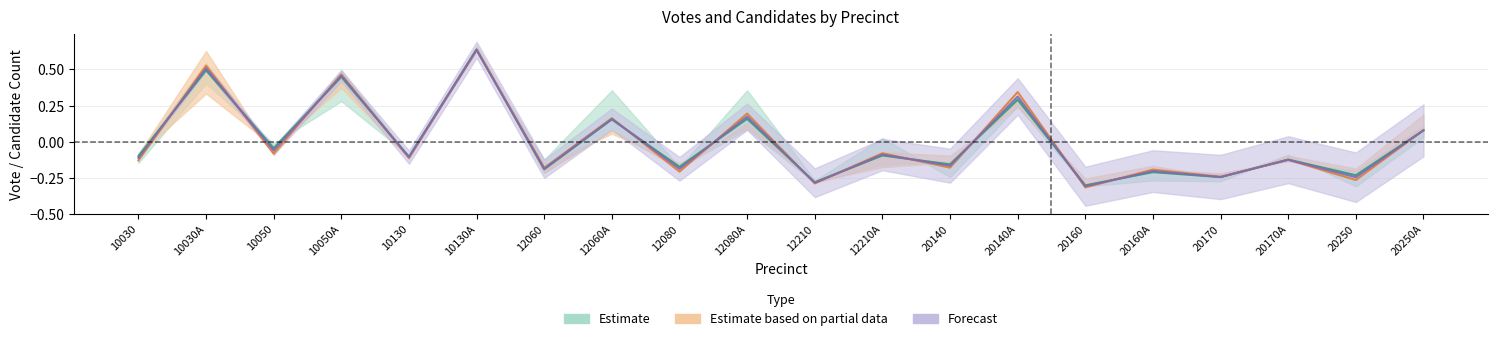

Reading left to right, list all the values displayed in this chart.

TOTVOTE: -0.1	0.5	-0.0	0.4	-0.1	0.6	-0.2	0.2	-0.2	0.2	-0.3	-0.1	-0.2	0.3	-0.3	-0.2	-0.2	-0.1	-0.2	0.1
ASSREP01: -0.1	0.5	-0.1	0.5	-0.1	0.6	-0.2	0.2	-0.2	0.2	-0.3	-0.1	-0.2	0.3	-0.3	-0.2	-0.2	-0.1	-0.2	0.1
PR_50_Y: -0.1	0.5	-0.1	0.5	-0.1	0.6	-0.2	0.2	-0.2	0.2	-0.3	-0.1	-0.2	0.3	-0.3	-0.2	-0.2	-0.1	-0.3	0.1